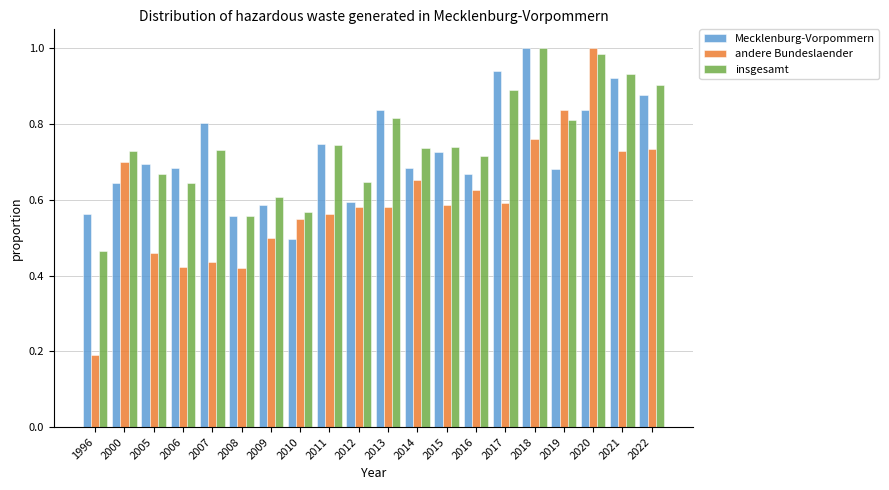

Which series has the widest spread of values?

andere Bundeslaender